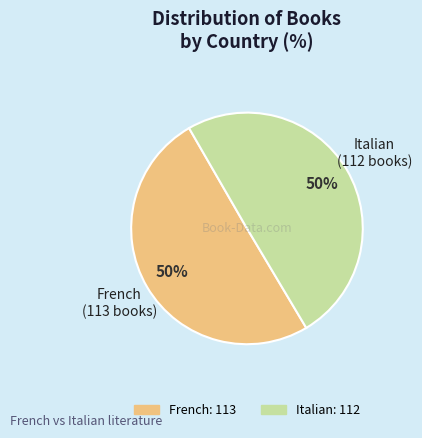

Approximately how many times larger is the value at French compared to Italian?

1.0